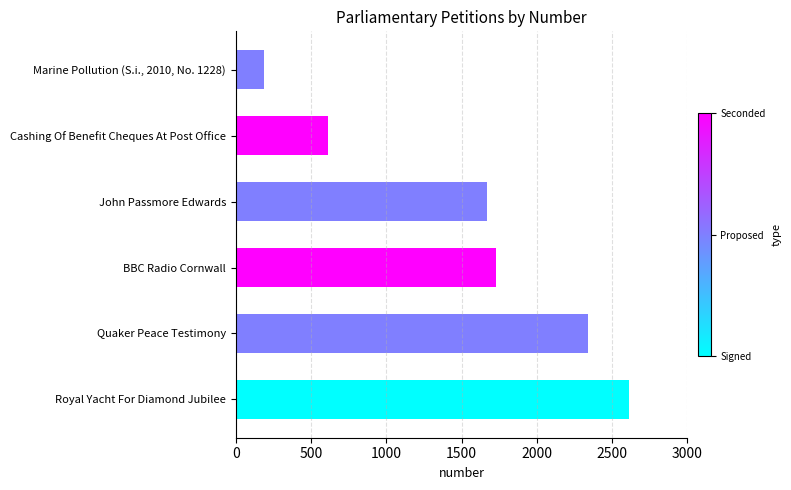

Rank the categories by value from lowest to highest.

Marine Pollution (S.i., 2010, No. 1228), Cashing Of Benefit Cheques At Post Office, John Passmore Edwards, BBC Radio Cornwall, Quaker Peace Testimony, Royal Yacht For Diamond Jubilee